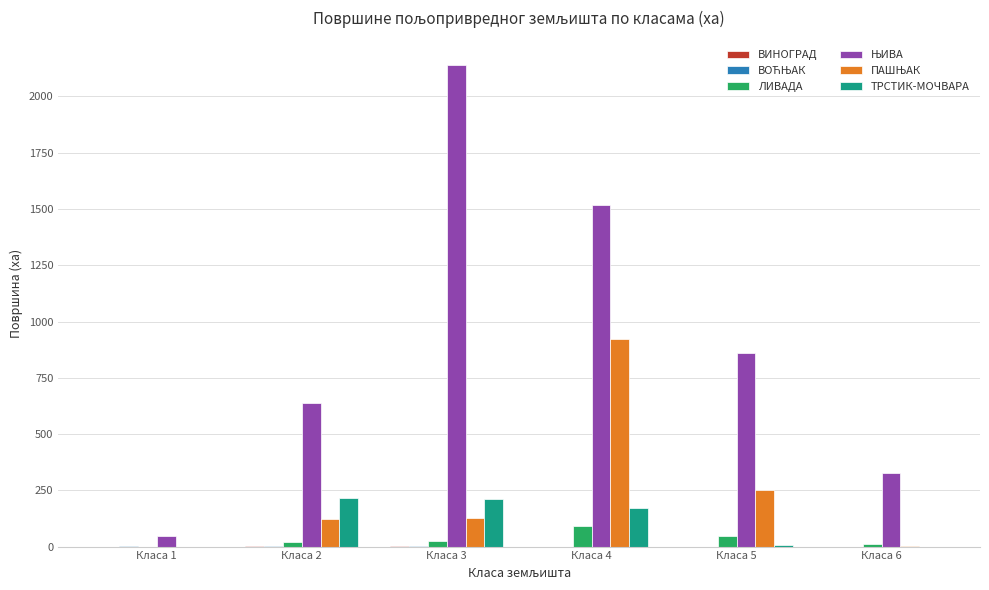

How many data points does each series have?

6